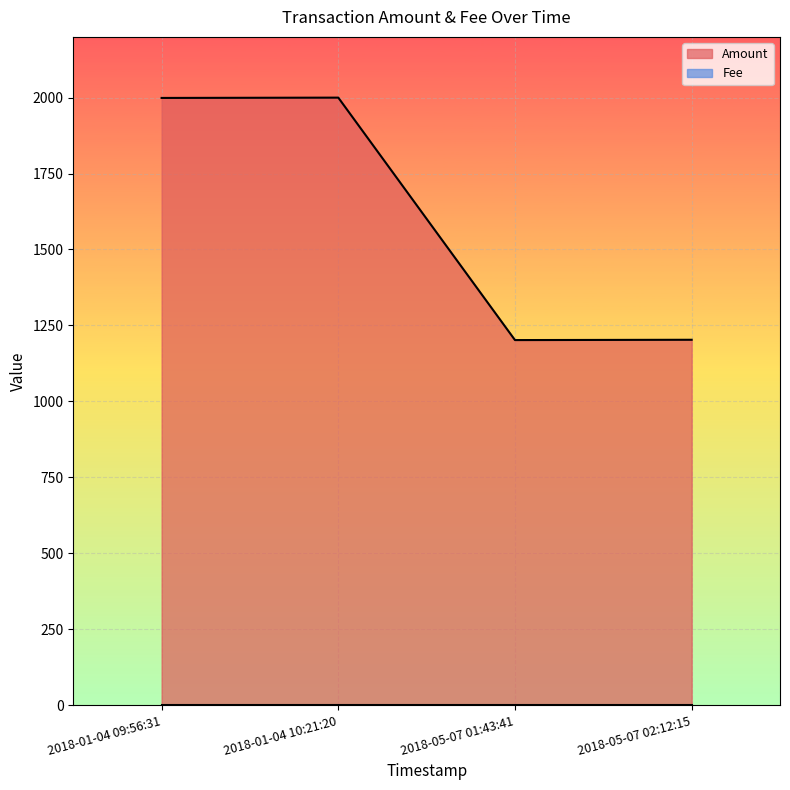

The chart shows a value of 440.9 at 2018-01-04 09:56:31. True or false?

False